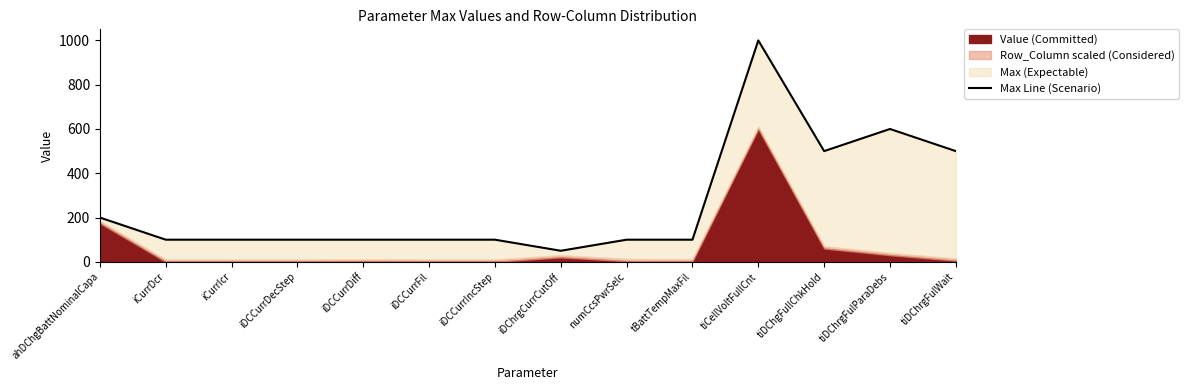

List the labels in order of value, largest first.

tiCellVoltFullCnt, tiDChrgFulParaDebs, tiDChgFullChkHold, tiDChrgFulWait, ahDChgBattNominalCapa, iCurrDcr, iCurrIcr, iDCCurrDecStep, iDCCurrDiff, iDCCurrFil, iDCCurrIncStep, numCcsPwrSelc, tBattTempMaxFil, iDChrgCurrCutOff